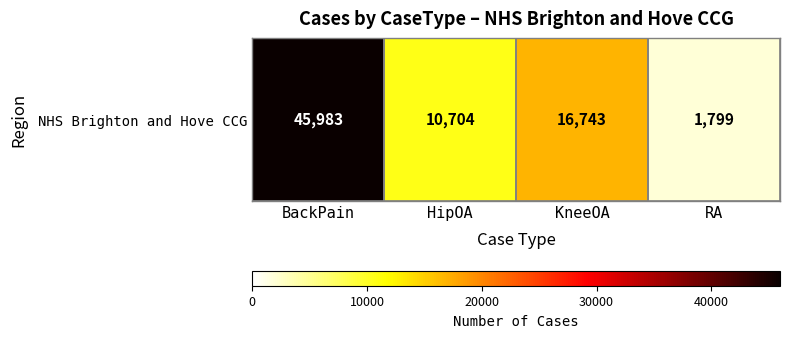

What is the maximum value shown in the chart?

45983